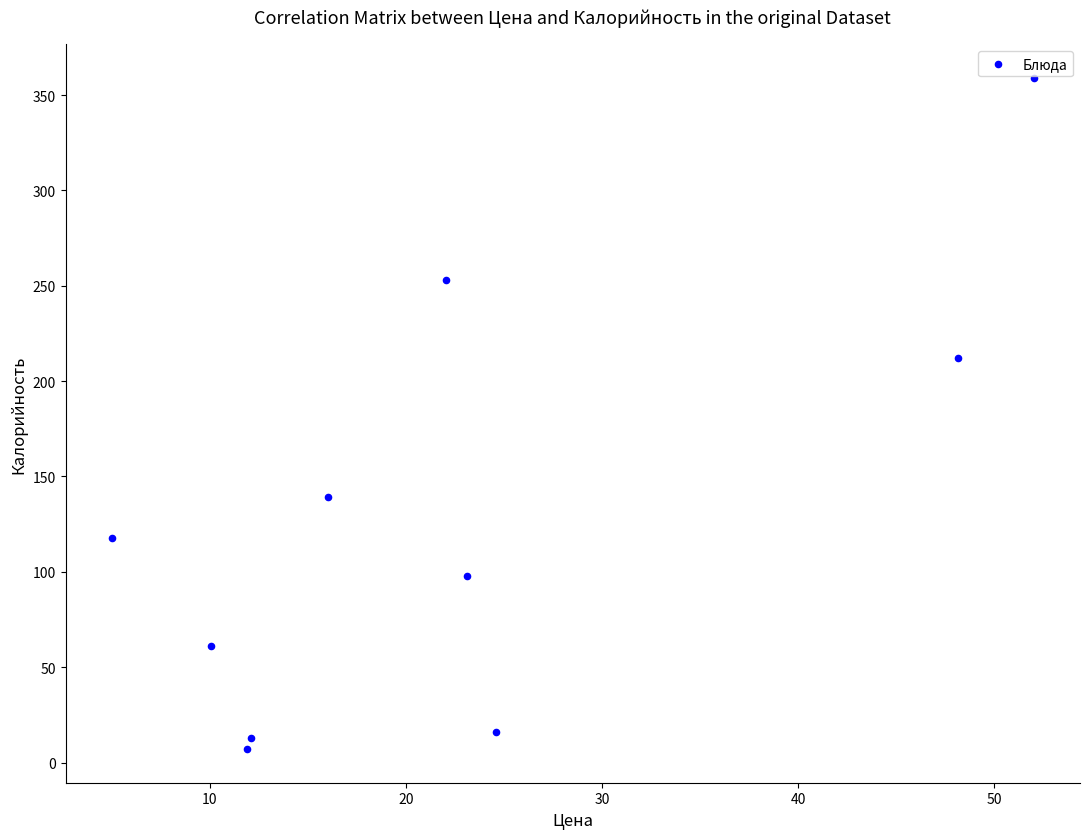

What Y value in the scatter plot is closest to 183?

212.0